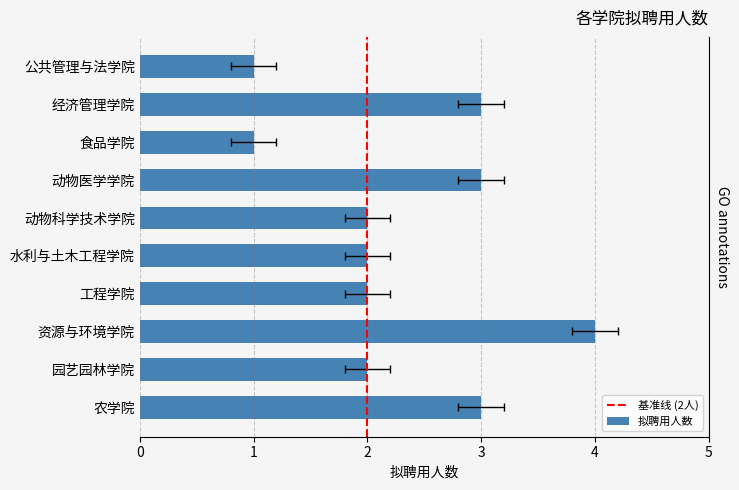

The value at 食品学院 is 1. True or false?

True